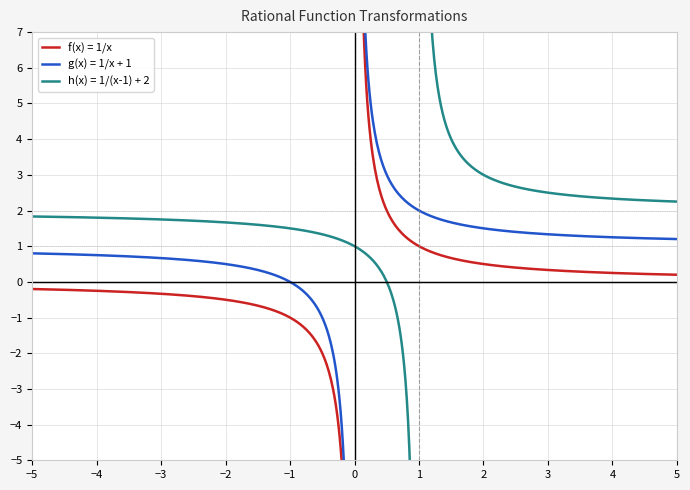

The chart shows a value of 0.9 at 15. True or false?

False